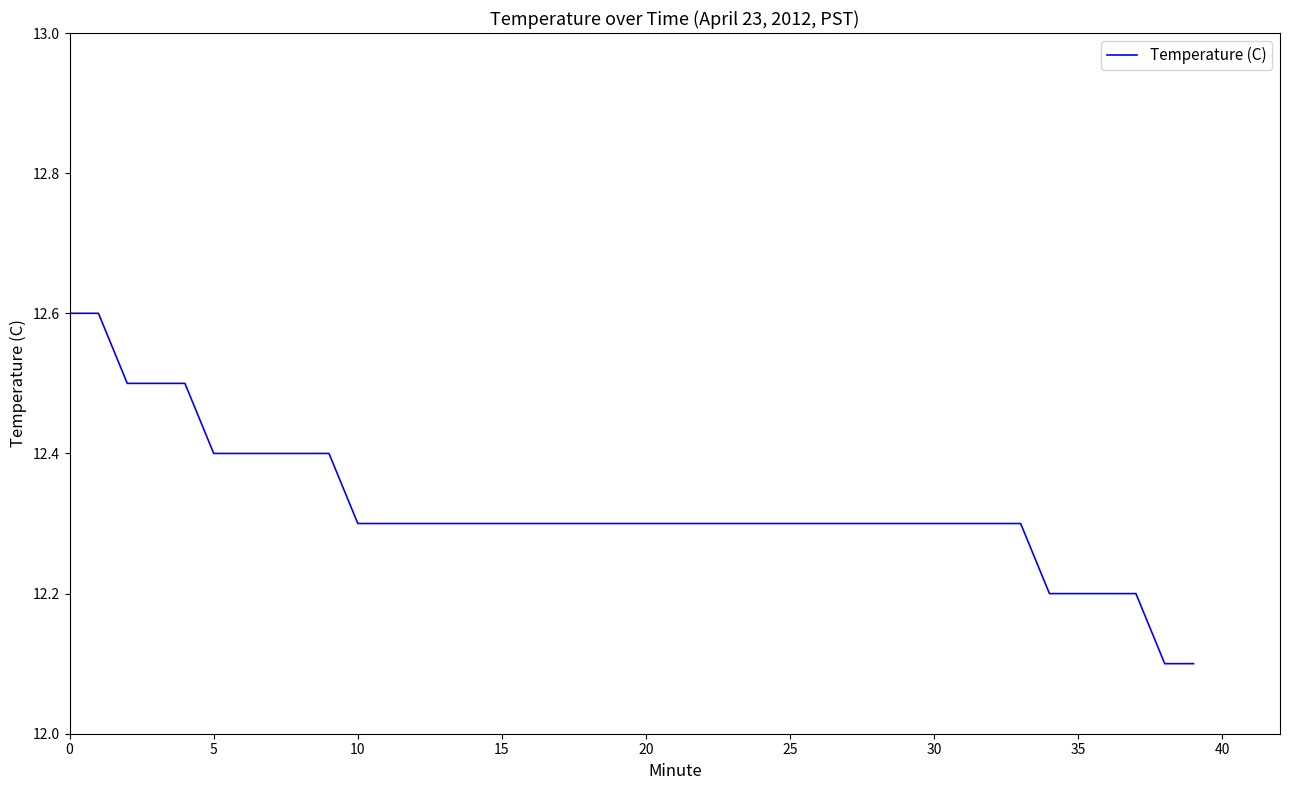

What is the smallest value displayed?

12.1